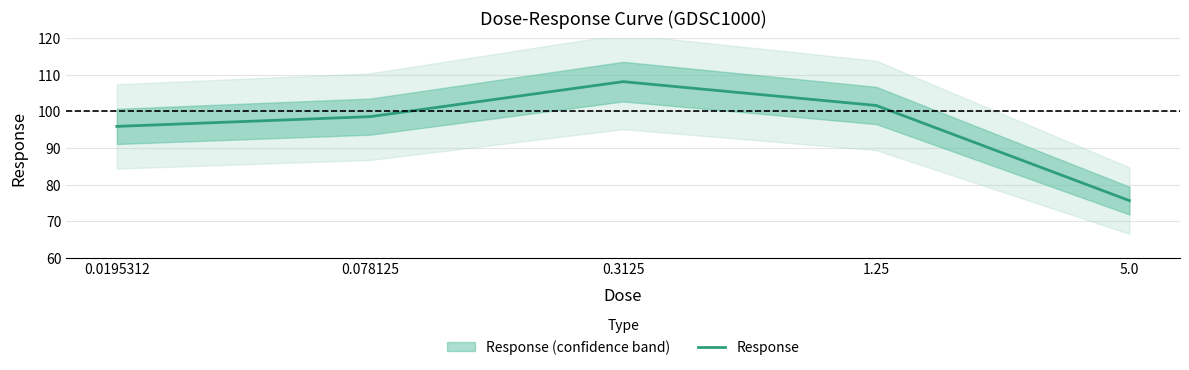

Reading left to right, transcribe all the data shown in this chart.

0.0195312=95.9	0.078125=98.5	0.3125=108.1	1.25=101.6	5.0=75.6